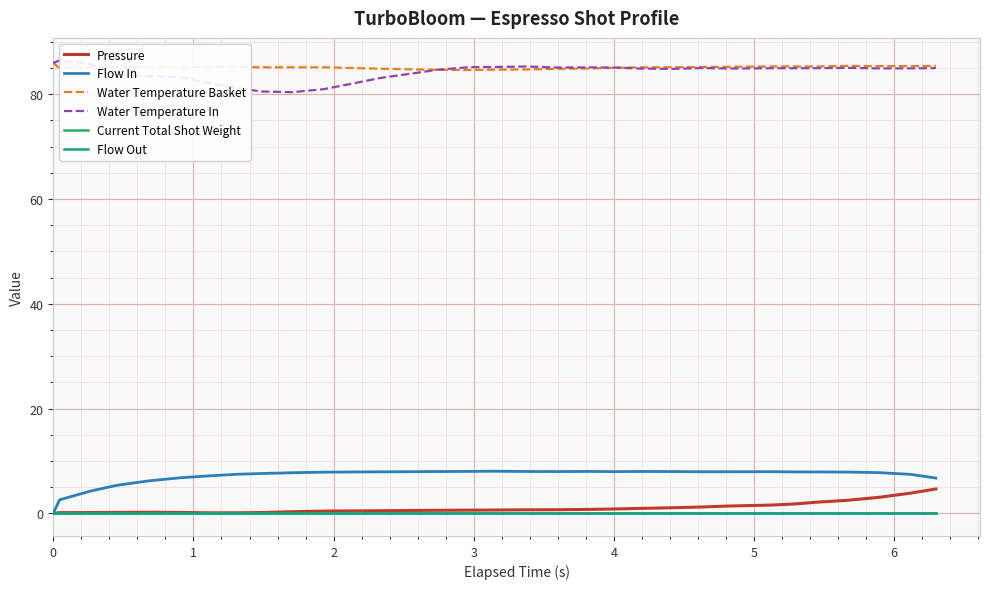

At 6, list the series in order from smallest to largest.

Current Total Shot Weight, Flow Out, Pressure, Flow In, Water Temperature In, Water Temperature Basket